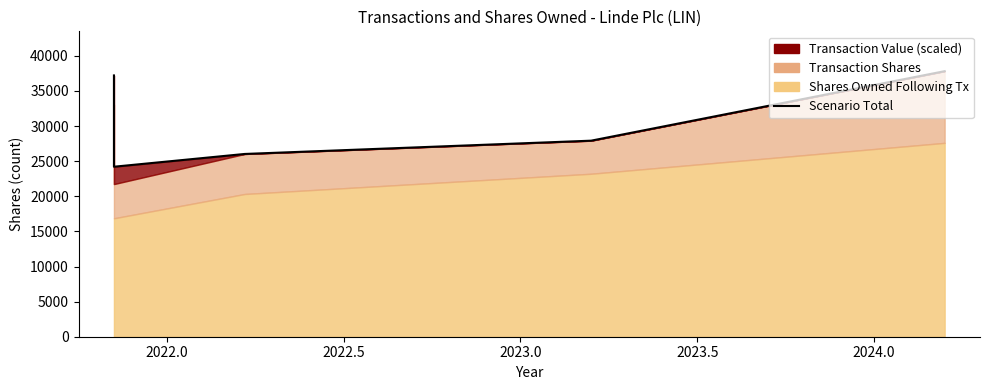

What is the approximate value at 2023.0?

27921.0